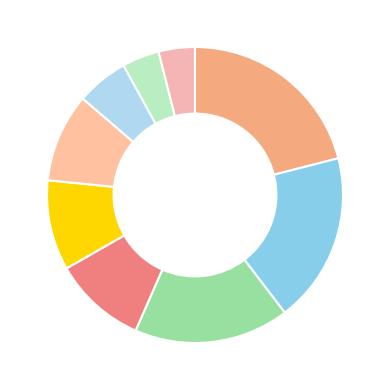

How many segments does this pie chart have?

9